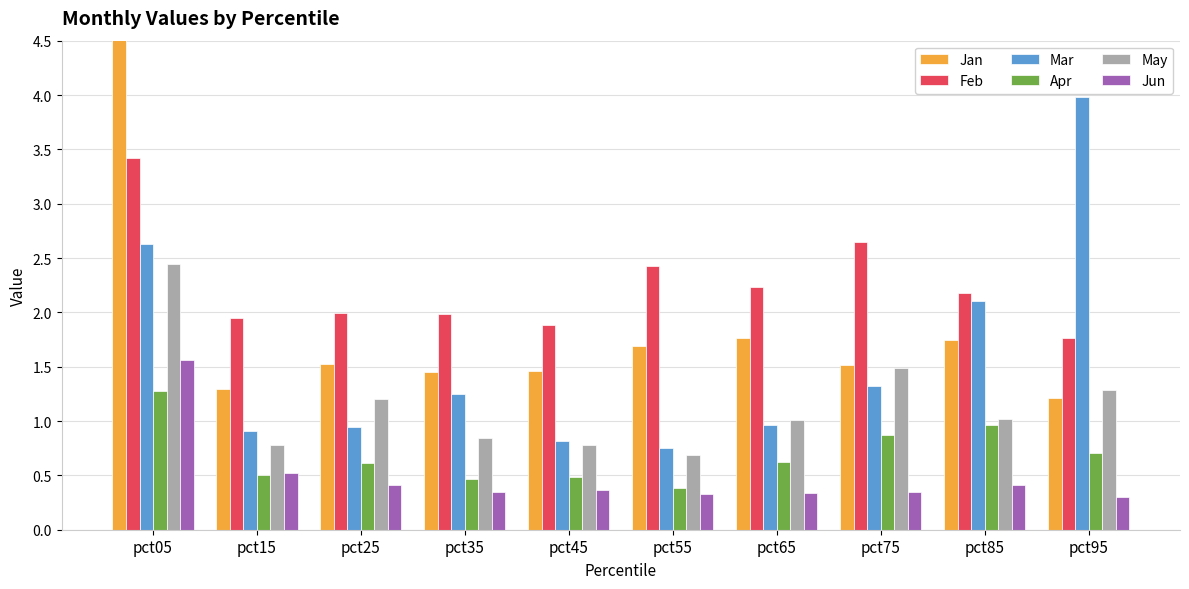

At which label does May reach its peak?

pct05